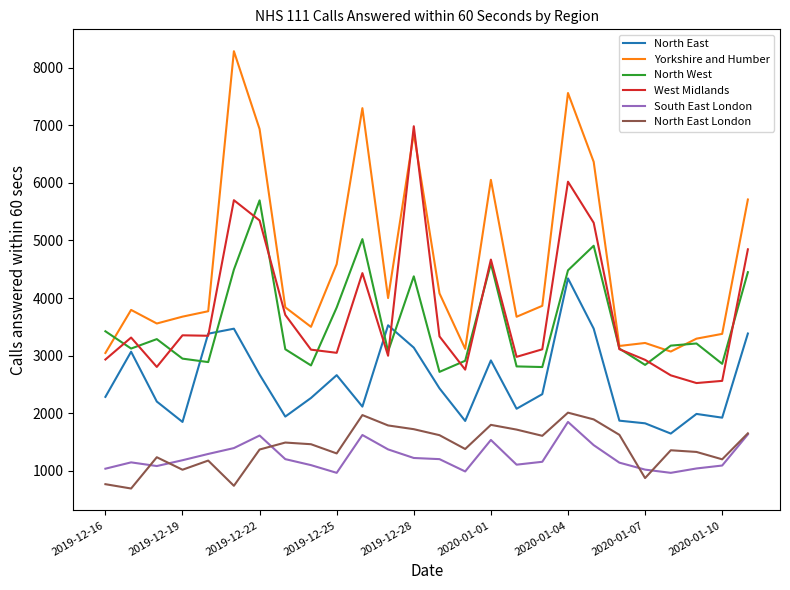

What is the minimum value for North West?

2718